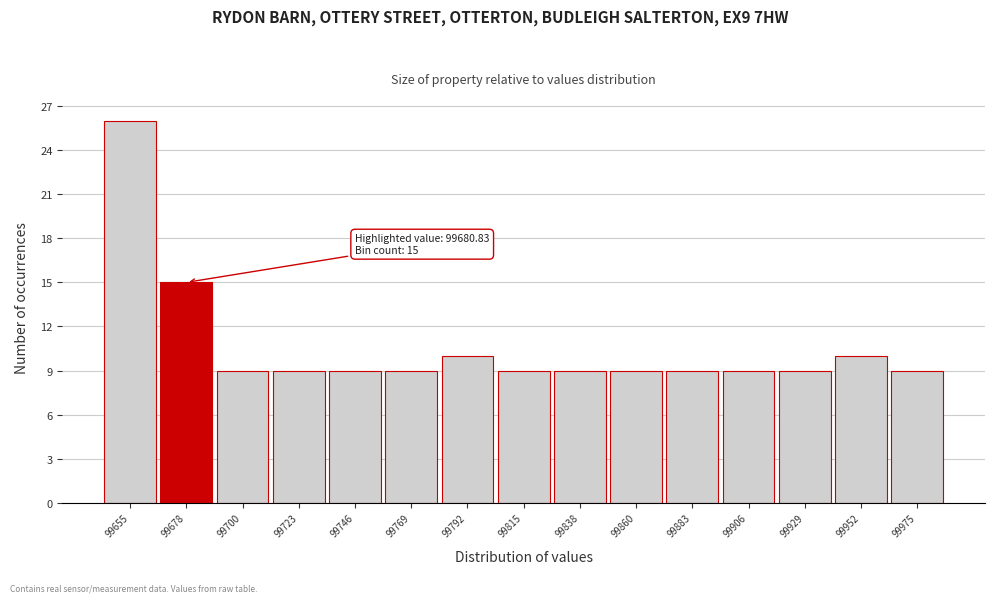

Reading left to right, list all the values displayed in this chart.

99655=26	99678=15	99700=9	99723=9	99746=9	99769=9	99792=10	99815=9	99838=9	99860=9	99883=9	99906=9	99929=9	99952=10	99975=9